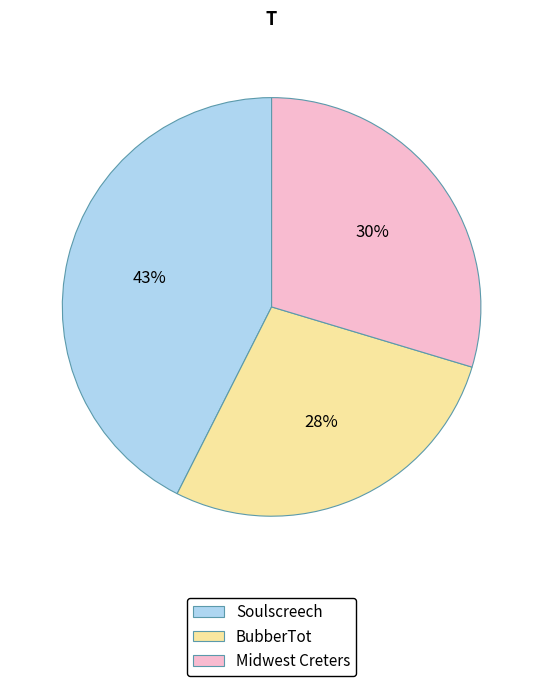

Combined, do Midwest Creters and BubberTot account for over 50%?

Yes